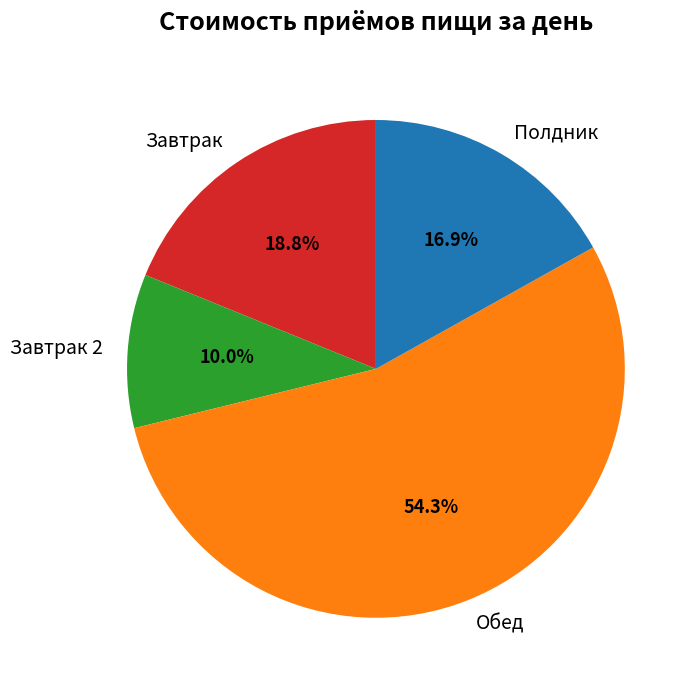

Which slice is the largest?

Обед